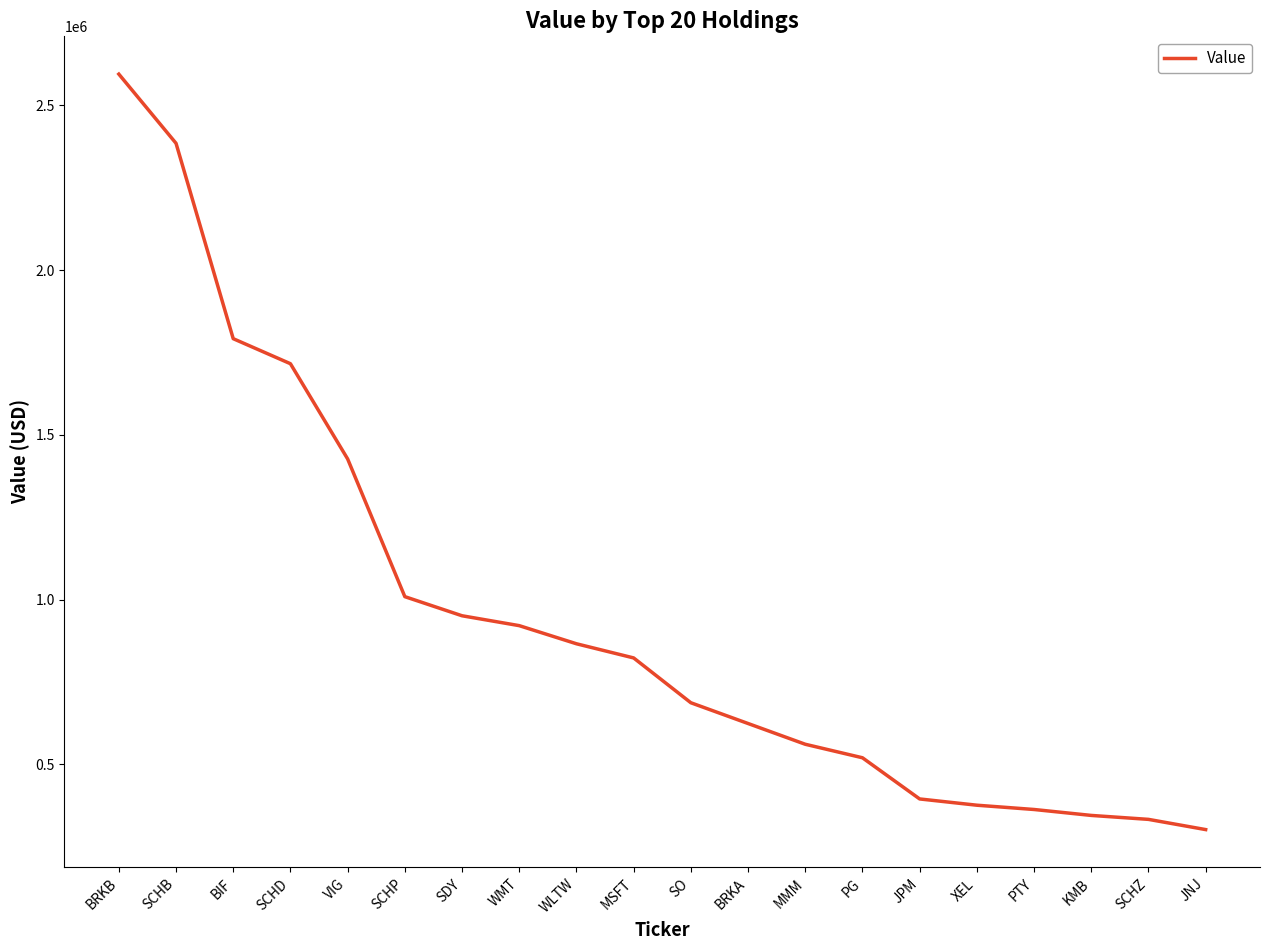

What is the average value?

949550